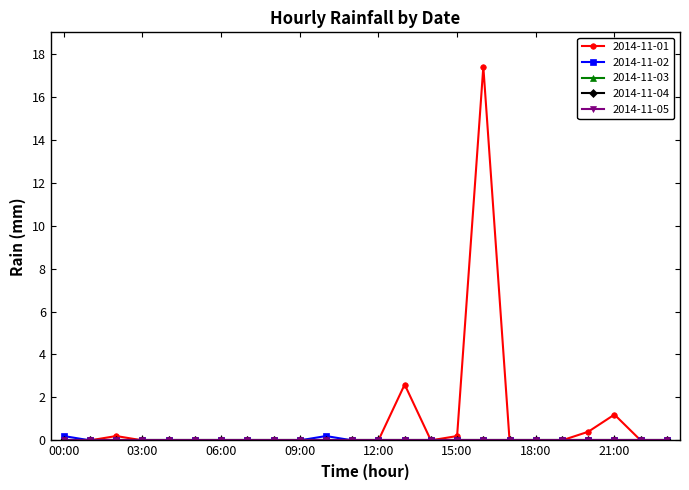

Which series has the largest range (max minus min)?

2014-11-01